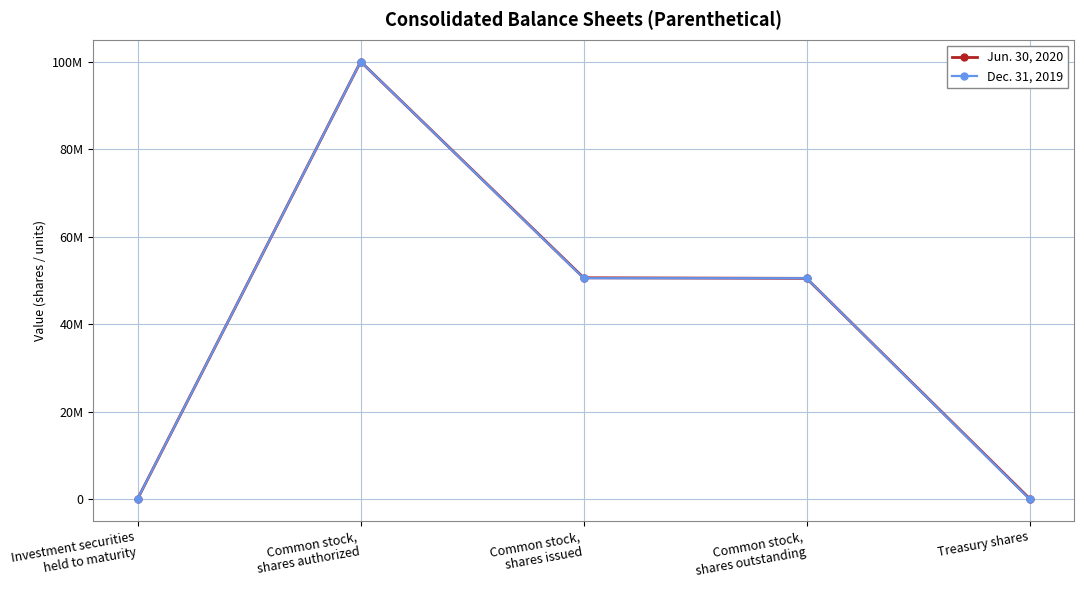

What are all the series names shown in the legend?

Jun. 30, 2020, Dec. 31, 2019